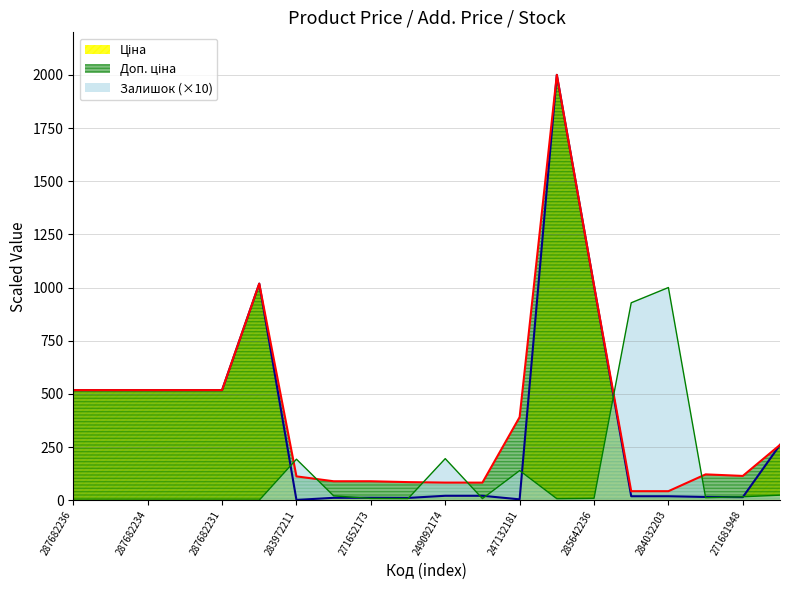

True or false: Залишок has more than 2 interior local peaks.

True